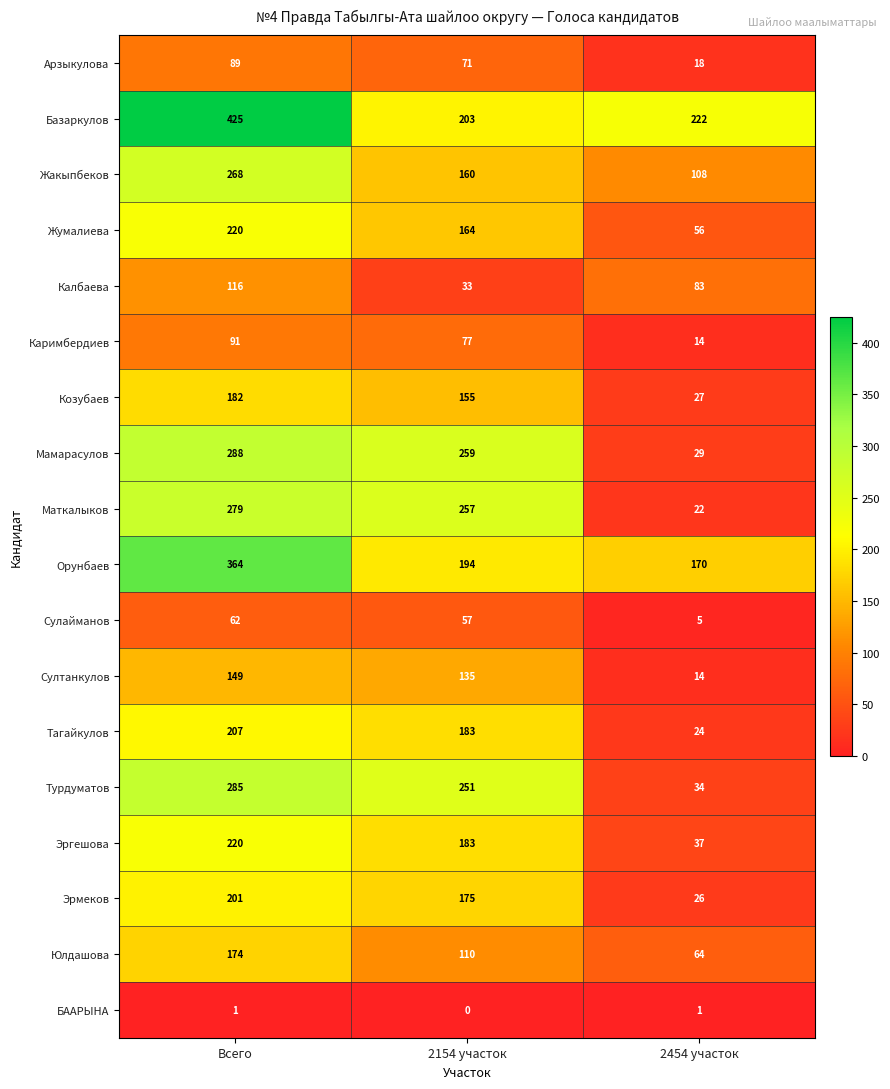

At which label is Орунбаев closest to 267?

2154 участок